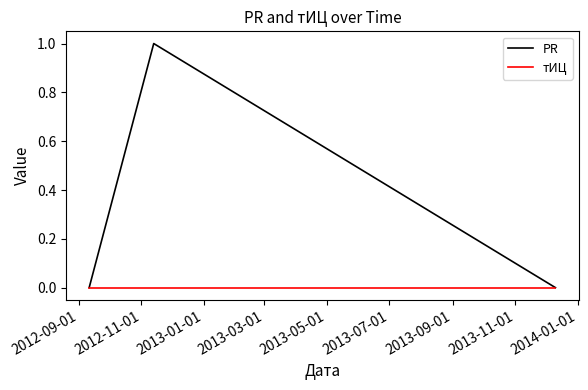

List the series in order of their overall mean, highest first.

PR, тИЦ